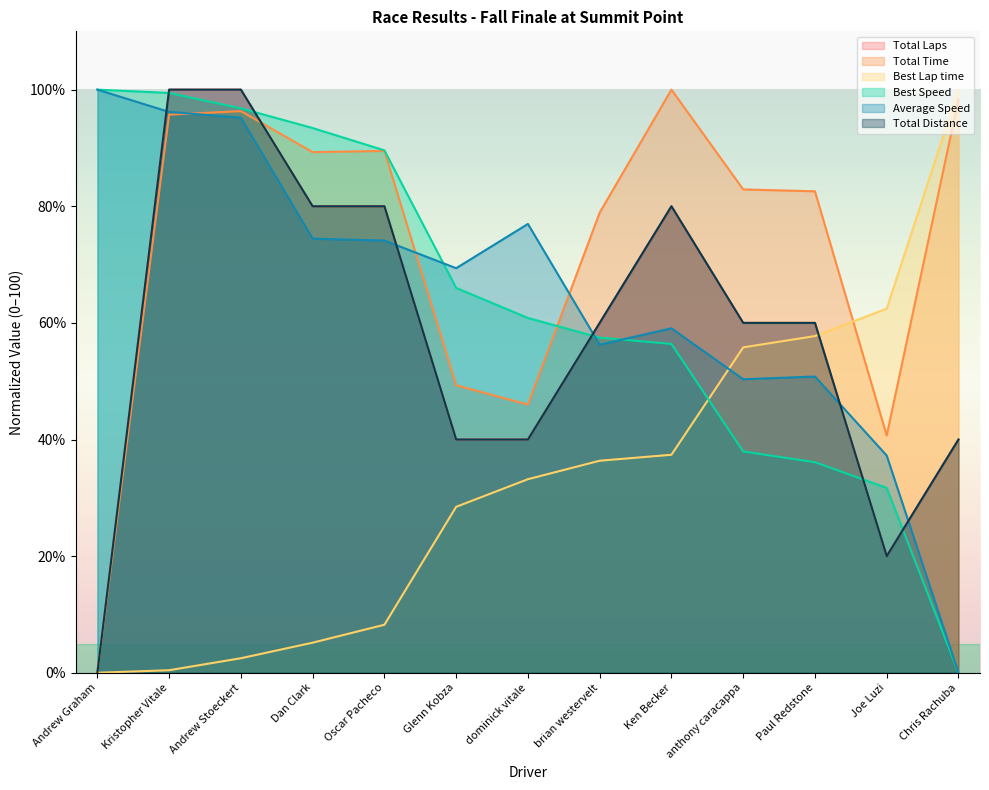

Which has a higher value, Glenn Kobza or Oscar Pacheco?

Oscar Pacheco